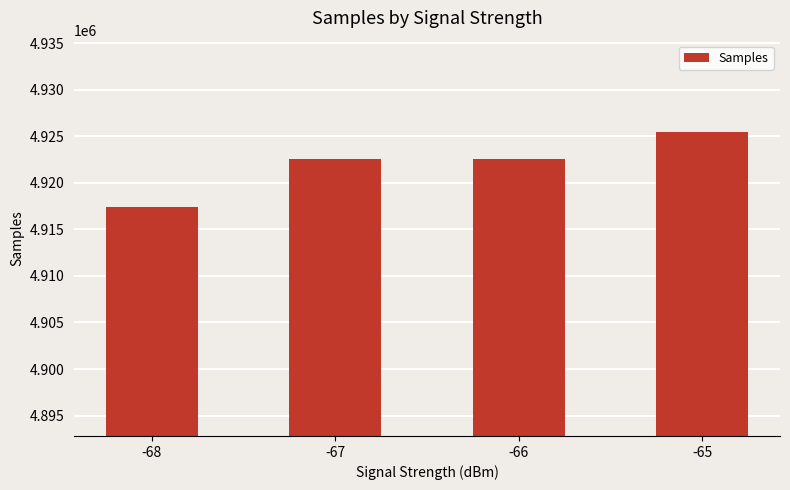

Where does the data first go above 4922571?

-67